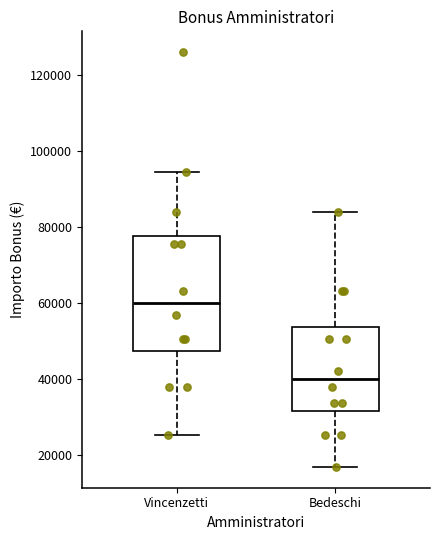

Reading left to right, transcribe this box plot: for each box, give where its median line is, the range the box spans, and where its two whiskers end, as read against the y-axis. The values are not printed on the chart, so give them approximately, as read against the axis.

Vincenzetti: median 60000, box 48000 to 78000, whiskers 26000 to 94000
Bedeschi: median 40000, box 32000 to 54000, whiskers 16000 to 84000